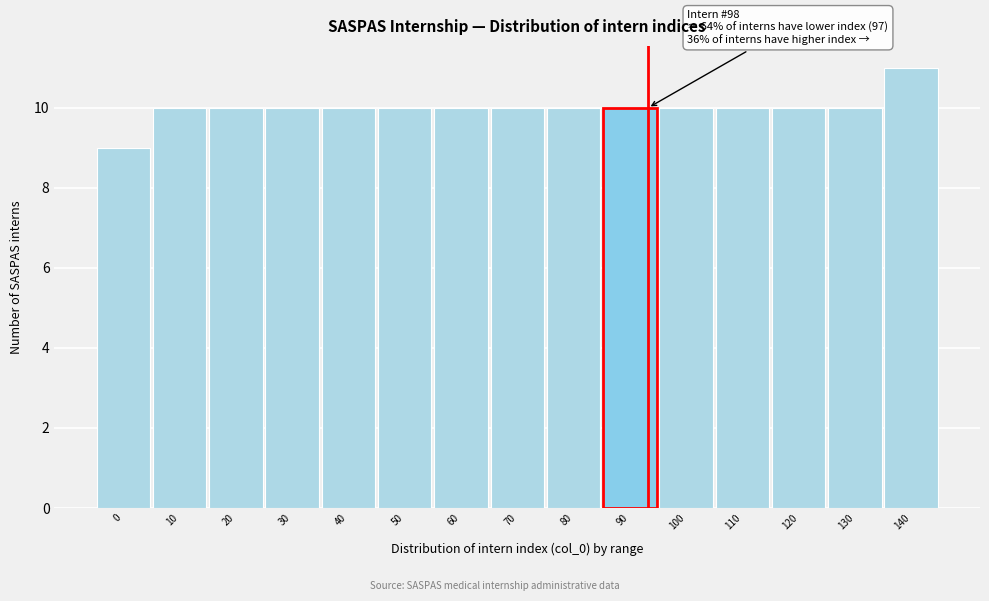

Reading left to right, what are all the values shown in this chart?

9	10	10	10	10	10	10	10	10	10	10	10	10	10	11